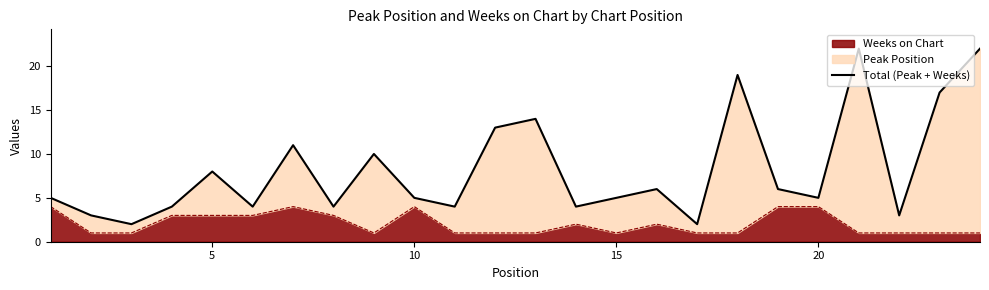

Does the chart have visible grid lines?

No